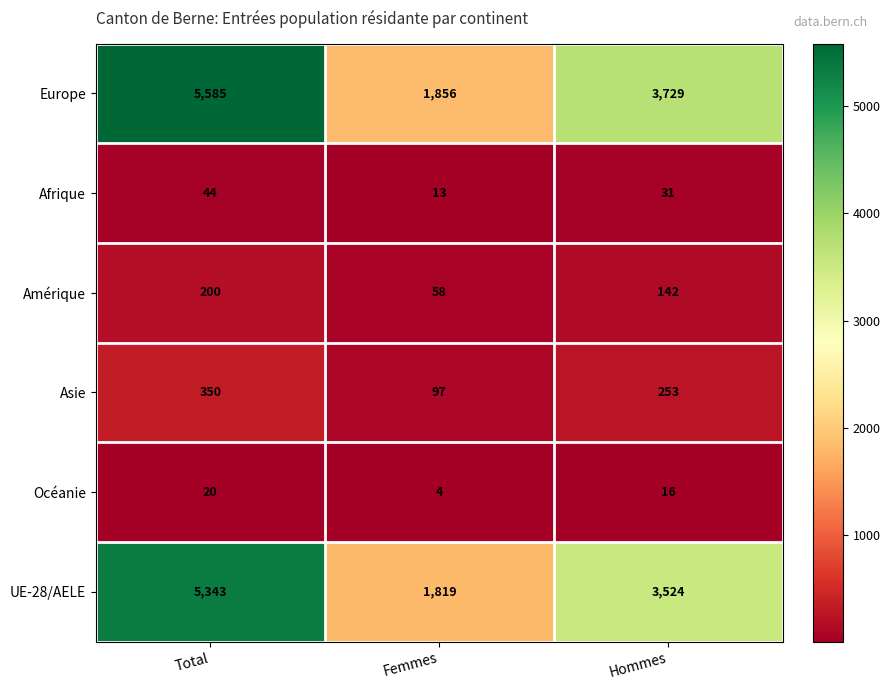

What value does the Océanie series have at Total, to the nearest 10?

20